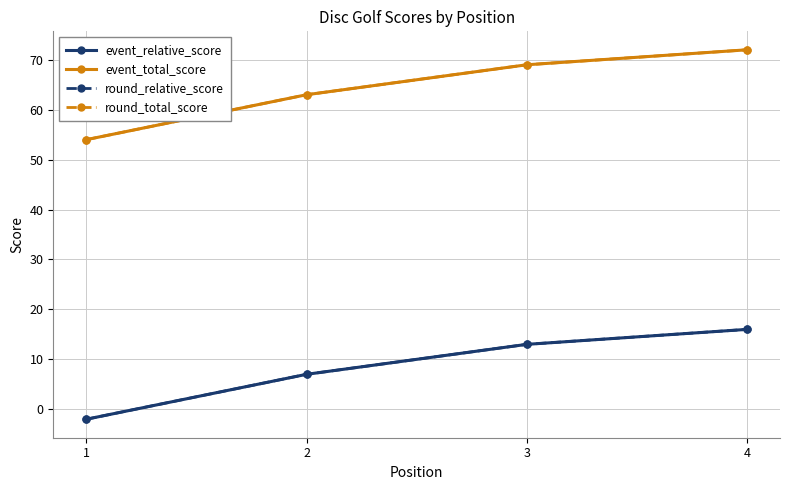

What is the value of the event_relative_score point at the 1st from the left?

-2